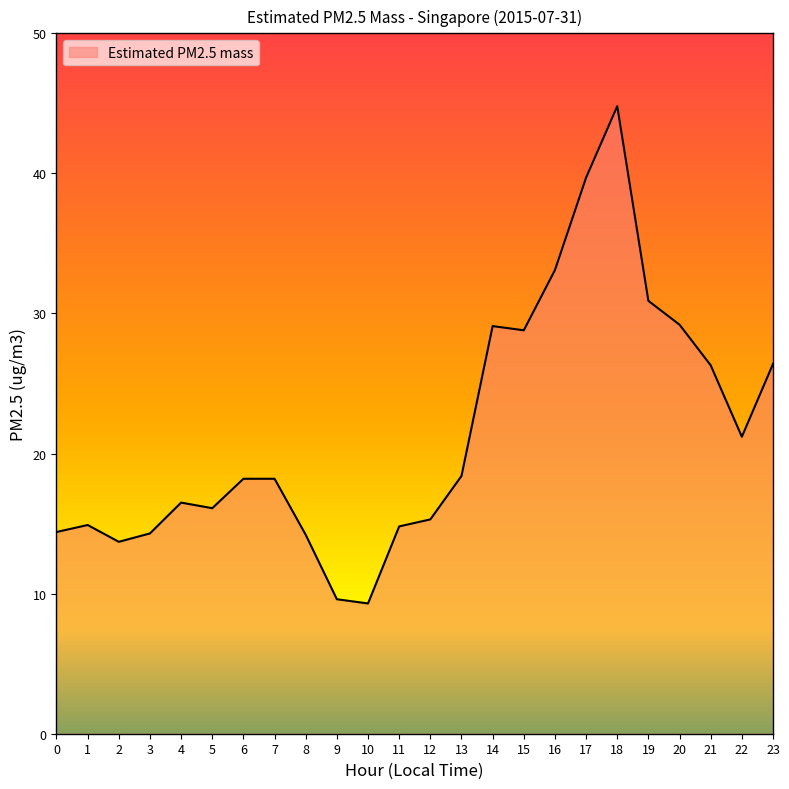

What is the difference between the maximum and minimum values?

35.5